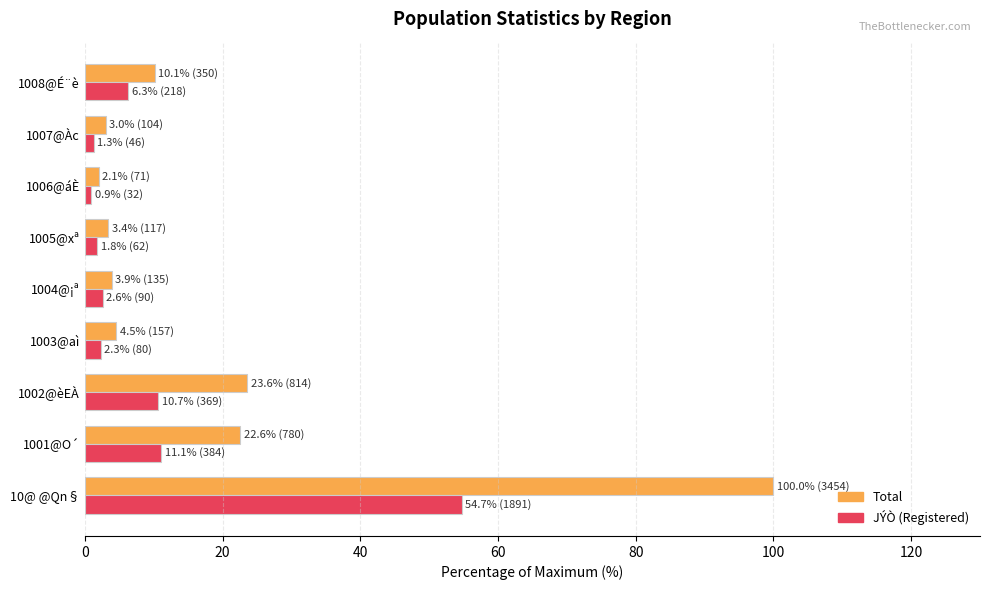

What is the difference between the second highest and second lowest values in the Total series?

20.6